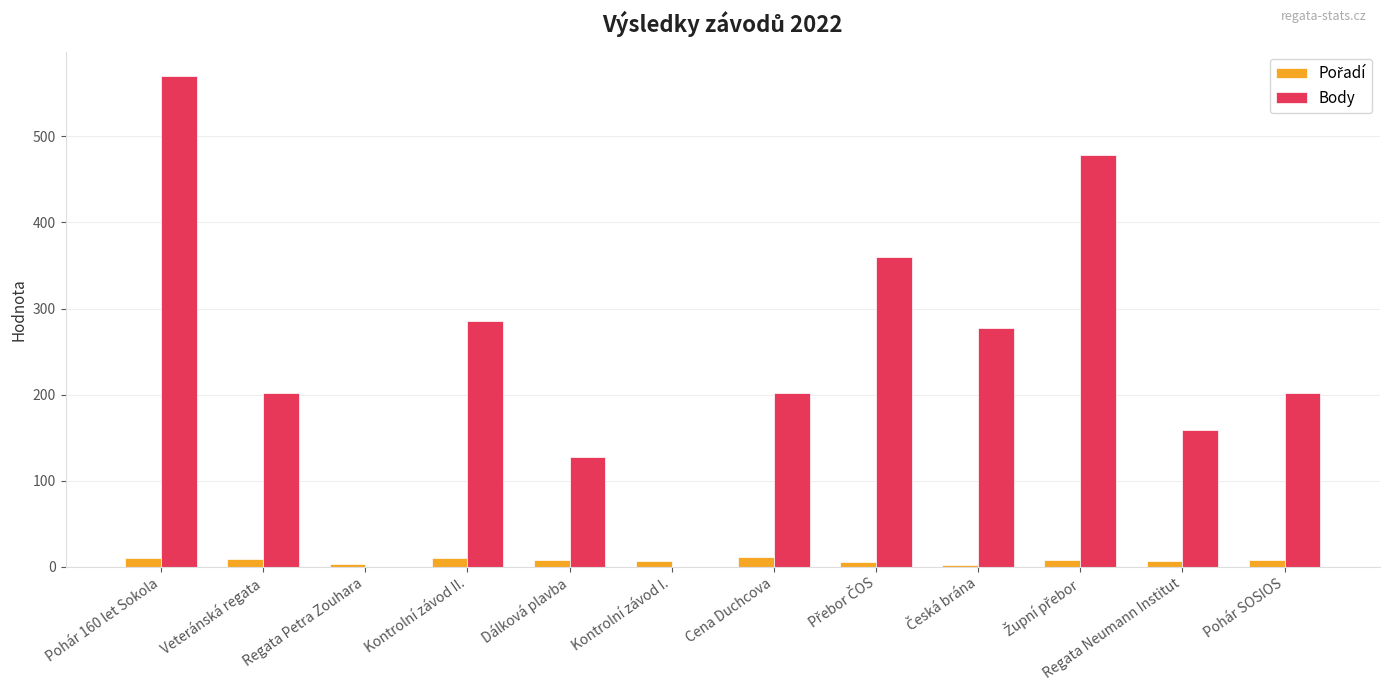

The value of Body at Veteránská regata is 131. True or false?

False